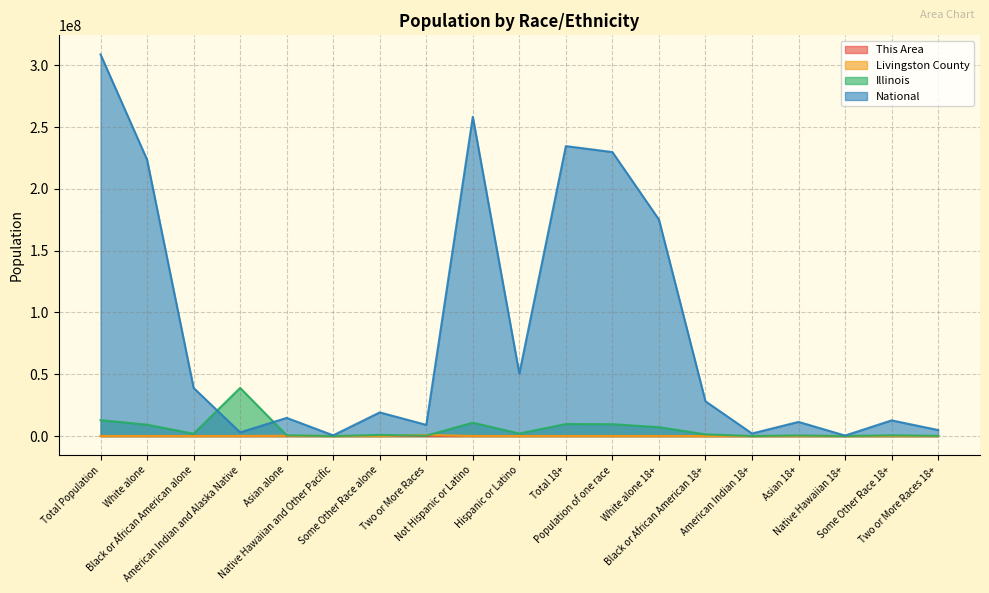

Between Asian alone and Two or More Races 18+, which series saw the biggest shift?

National